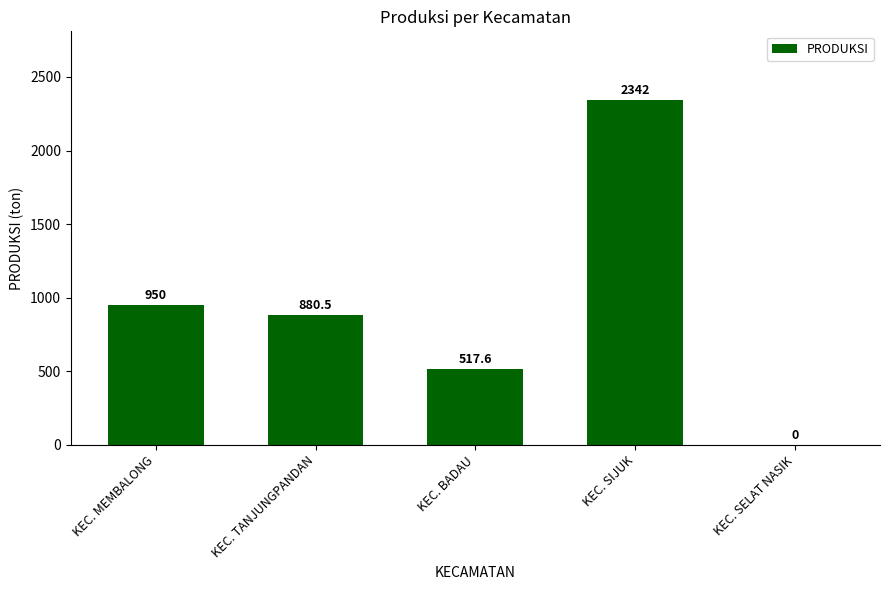

What is the change in value from KEC. TANJUNGPANDAN to KEC. BADAU?

-362.9